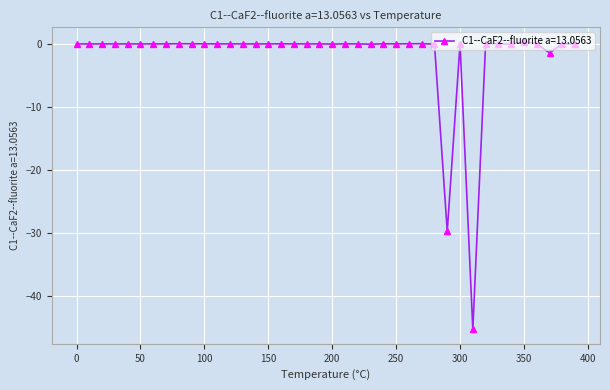

True or false: the data has more than 1 interior local peaks.

True